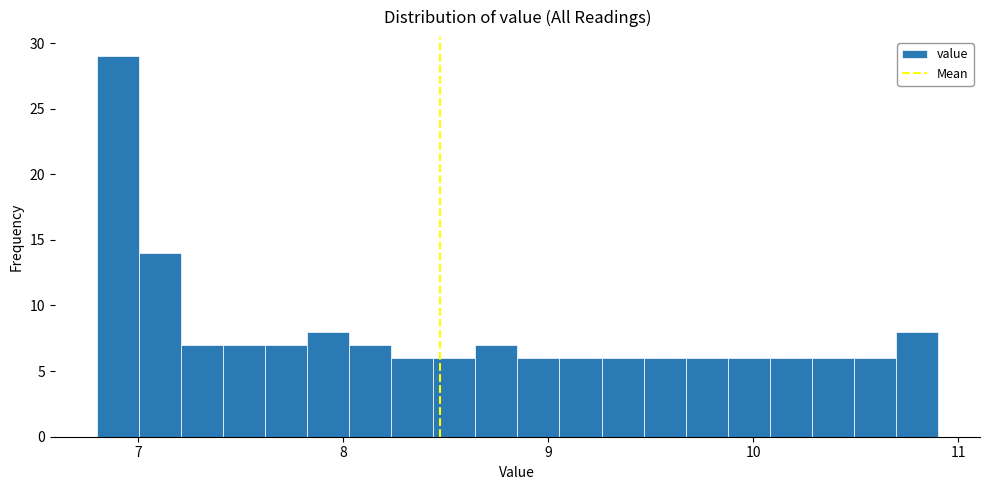

Around what value on the x-axis is the tallest bar? Give the approximate position of its centre, as read against the axis.

6.9